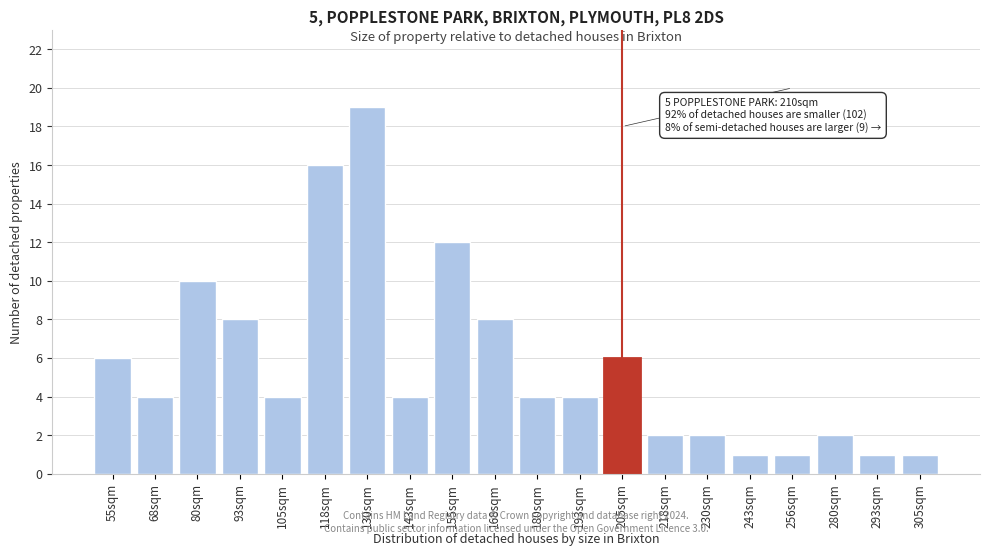

Reading left to right, list all the values displayed in this chart.

55sqm=6	68sqm=4	80sqm=10	93sqm=8	105sqm=4	118sqm=16	130sqm=19	143sqm=4	155sqm=12	168sqm=8	180sqm=4	193sqm=4	205sqm=6	218sqm=2	230sqm=2	243sqm=1	256sqm=1	280sqm=2	293sqm=1	305sqm=1